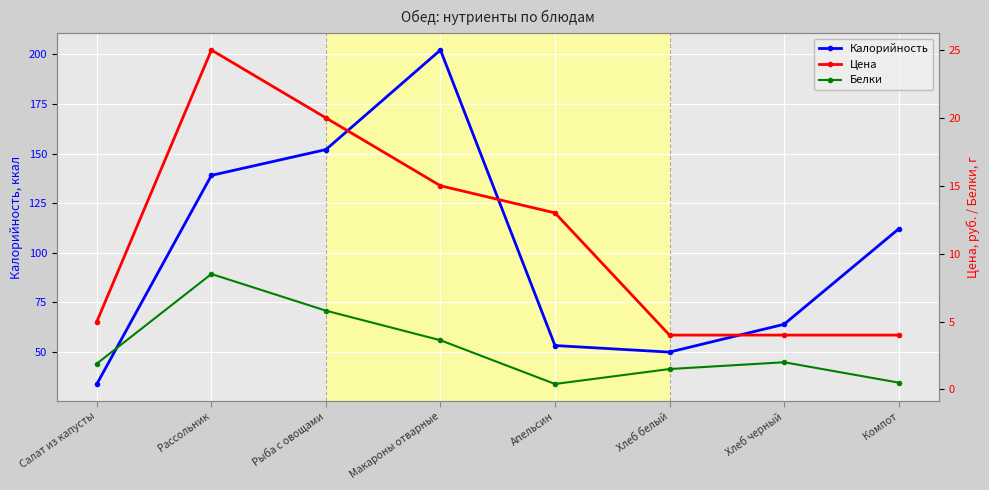

What is the spread (max minus min) of values at Рыба с овощами?

146.2